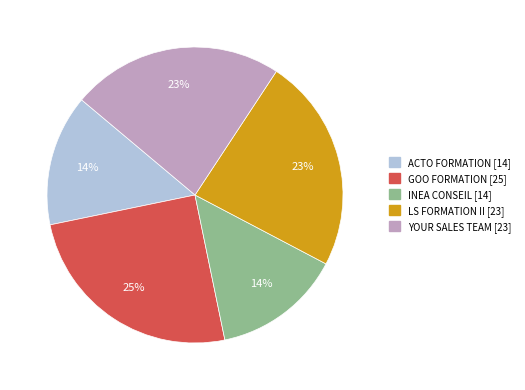

What percentage is the GOO FORMATION slice, to the nearest percent?

25%